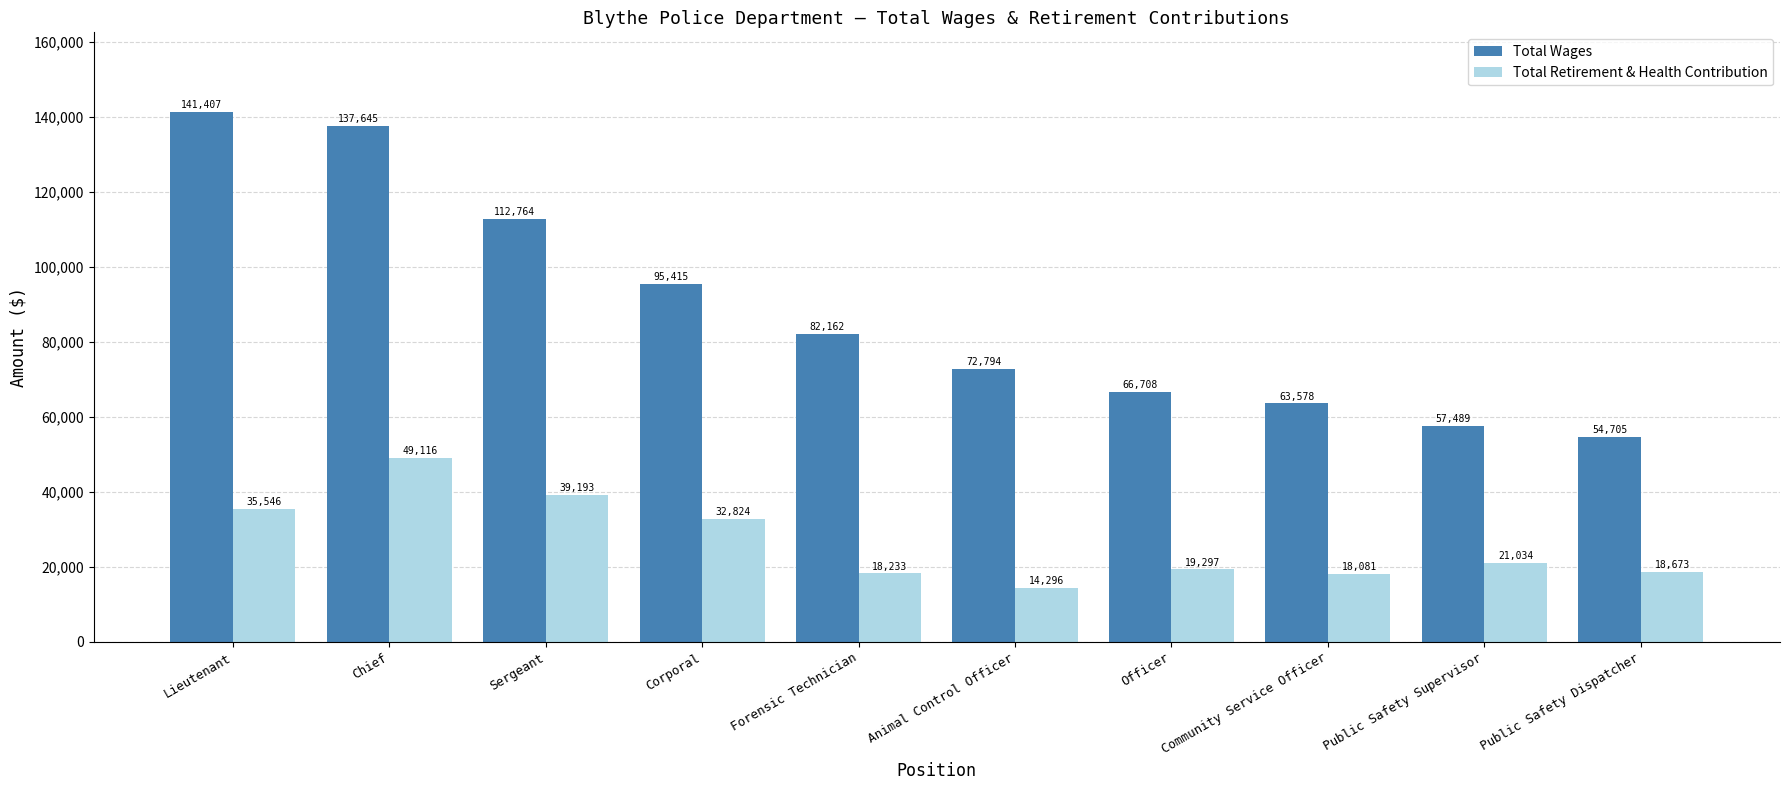

Which series has the largest range (max minus min)?

Total Wages